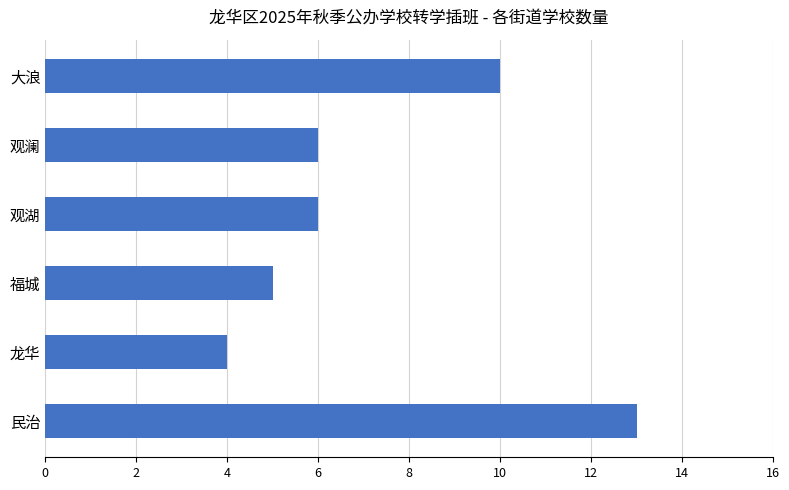

What is the difference between the second highest and minimum values?

6